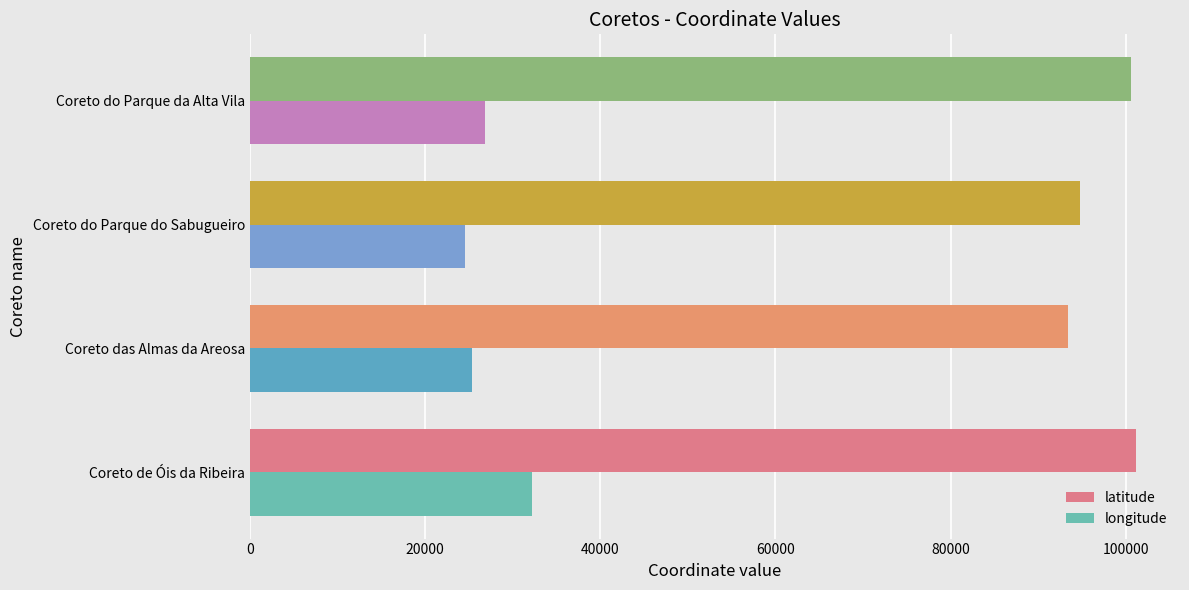

What is the spread (max minus min) of values at Coreto do Parque da Alta Vila?

73712.9